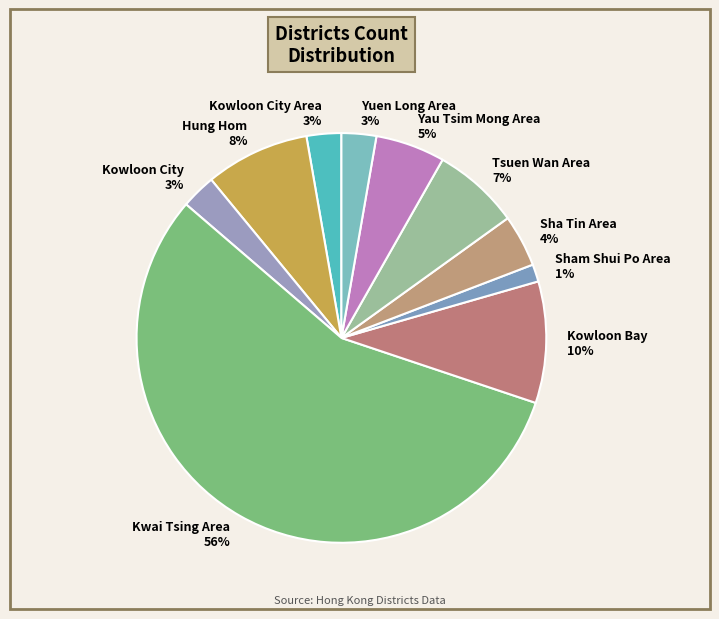

Which has a higher value, Sham Shui Po Area or Kowloon City Area?

Kowloon City Area